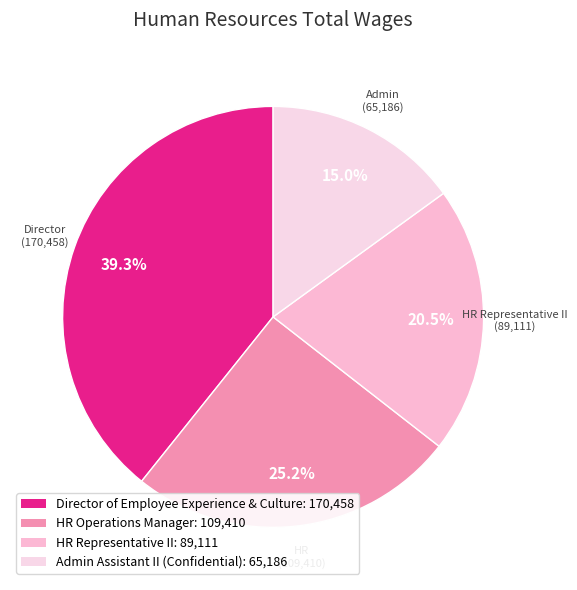

Count the number of slices in the pie.

4